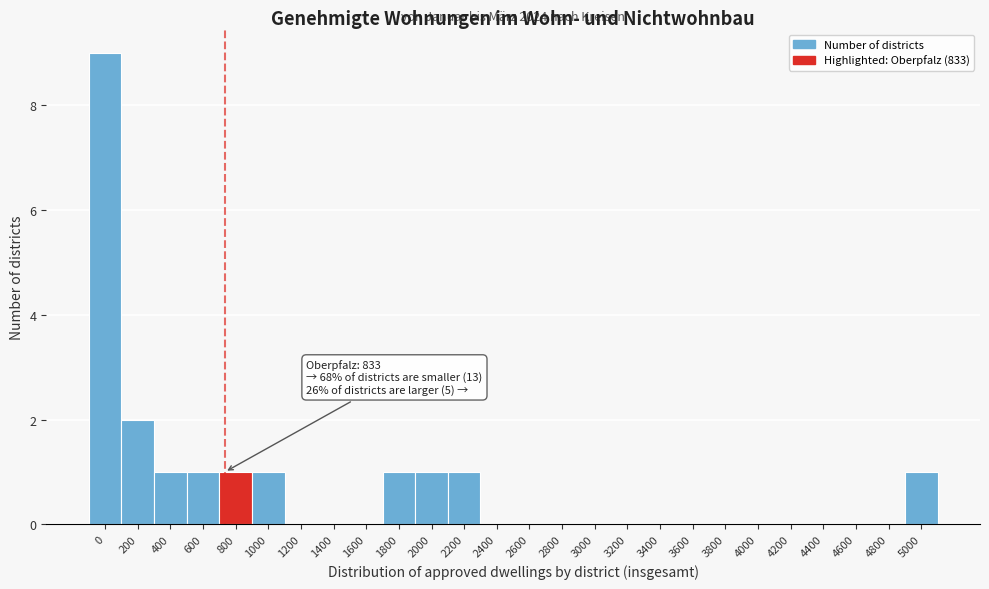

Reading right to left, list all the values displayed in this chart.

5000=1	4800=0	4600=0	4400=0	4200=0	4000=0	3800=0	3600=0	3400=0	3200=0	3000=0	2800=0	2600=0	2400=0	2200=1	2000=1	1800=1	1600=0	1400=0	1200=0	1000=1	800=1	600=1	400=1	200=2	0=9